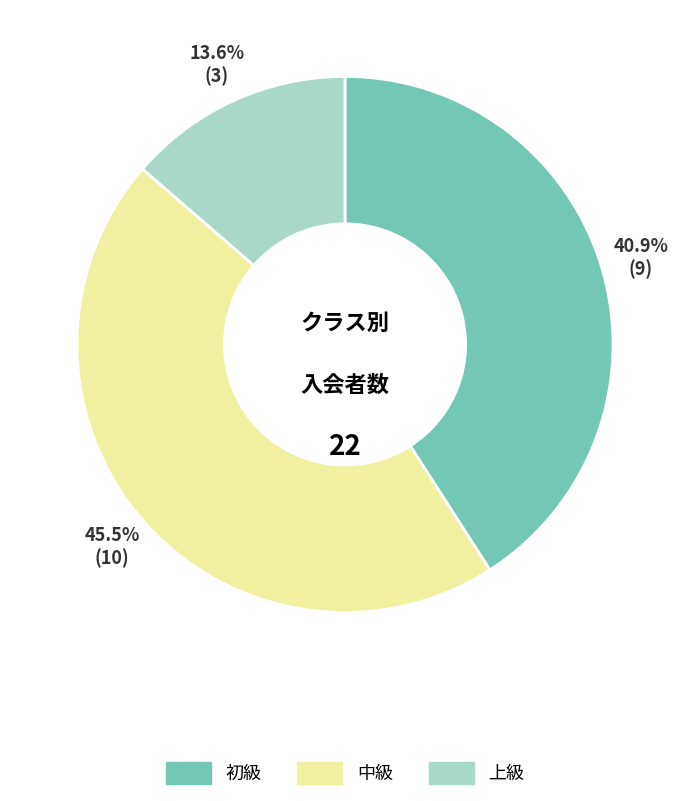

Is it true that 上級 is 5% of the pie?

False